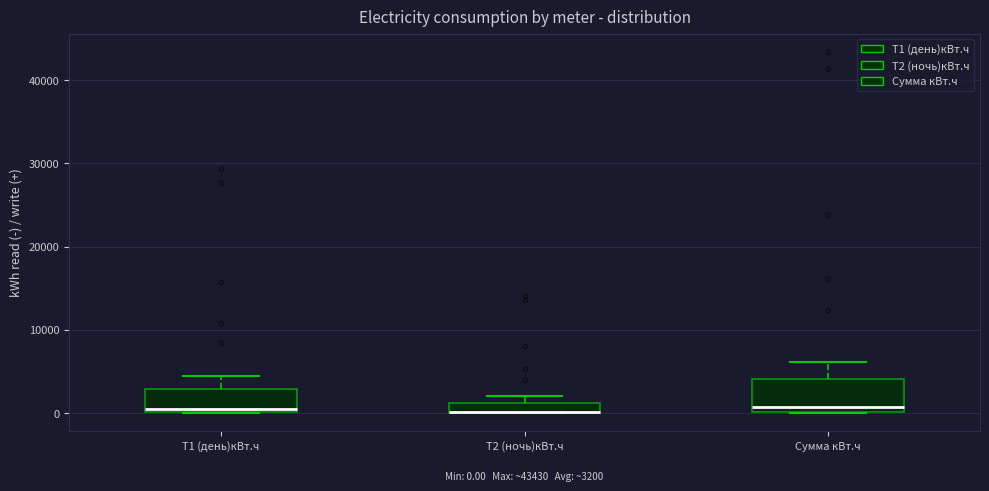

Which box is the tallest, from its lower edge to its upper edge?

Сумма кВт.ч